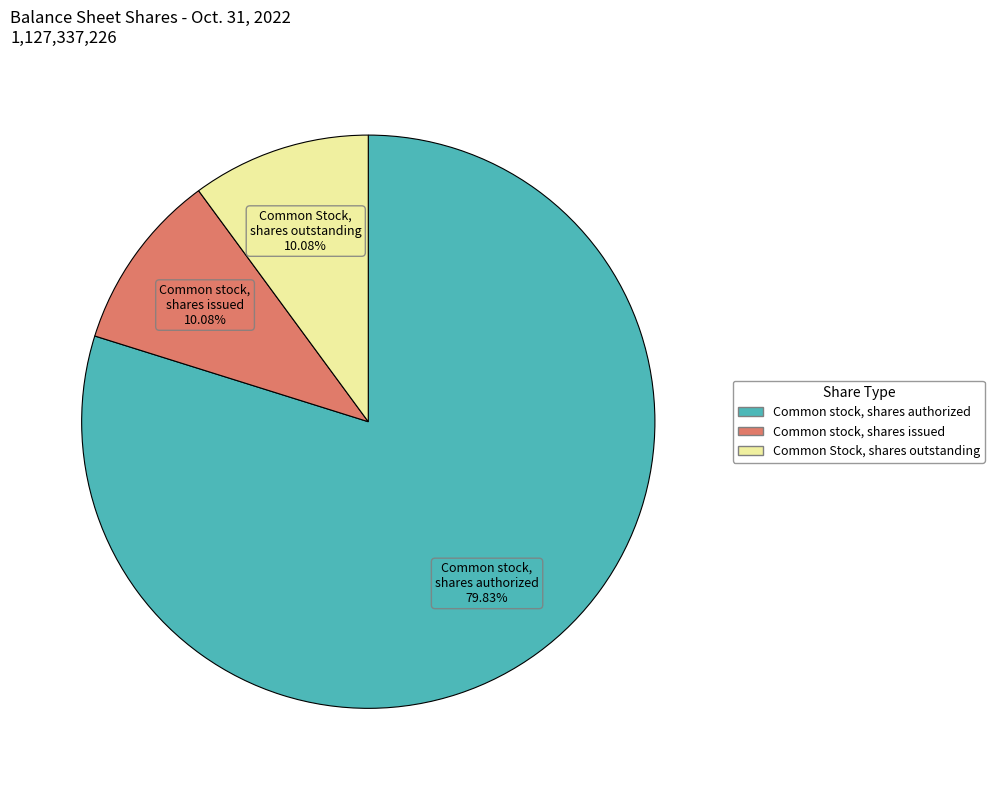

True or false: Common stock, shares issued accounts for 1% of the total.

False